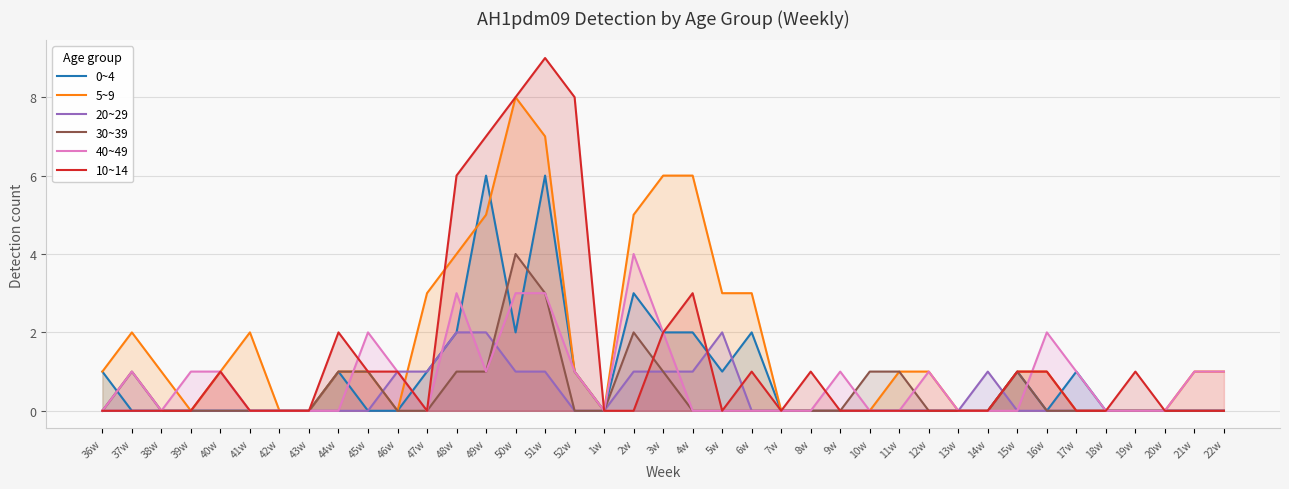

Reading left to right, transcribe all the data shown in this chart.

0~4: 36w=1	37w=0	38w=0	39w=0	40w=0	41w=0	42w=0	43w=0	44w=1	45w=0	46w=0	47w=1	48w=2	49w=6	50w=2	51w=6	52w=1	1w=0	2w=3	3w=2	4w=2	5w=1	6w=2	7w=0	8w=0	9w=0	10w=0	11w=0	12w=0	13w=0	14w=0	15w=1	16w=0	17w=1	18w=0	19w=0	20w=0	21w=0	22w=0
5~9: 36w=1	37w=2	38w=1	39w=0	40w=1	41w=2	42w=0	43w=0	44w=1	45w=1	46w=0	47w=3	48w=4	49w=5	50w=8	51w=7	52w=1	1w=0	2w=5	3w=6	4w=6	5w=3	6w=3	7w=0	8w=0	9w=0	10w=0	11w=1	12w=1	13w=0	14w=0	15w=1	16w=1	17w=0	18w=0	19w=0	20w=0	21w=1	22w=1
20~29: 36w=0	37w=0	38w=0	39w=0	40w=0	41w=0	42w=0	43w=0	44w=0	45w=0	46w=1	47w=1	48w=2	49w=2	50w=1	51w=1	52w=0	1w=0	2w=1	3w=1	4w=1	5w=2	6w=0	7w=0	8w=0	9w=0	10w=0	11w=0	12w=0	13w=0	14w=1	15w=0	16w=0	17w=0	18w=0	19w=0	20w=0	21w=0	22w=0
30~39: 36w=0	37w=1	38w=0	39w=0	40w=0	41w=0	42w=0	43w=0	44w=1	45w=1	46w=0	47w=0	48w=1	49w=1	50w=4	51w=3	52w=0	1w=0	2w=2	3w=1	4w=0	5w=0	6w=0	7w=0	8w=0	9w=0	10w=1	11w=1	12w=0	13w=0	14w=0	15w=1	16w=0	17w=0	18w=0	19w=0	20w=0	21w=0	22w=0
40~49: 36w=0	37w=1	38w=0	39w=1	40w=1	41w=0	42w=0	43w=0	44w=0	45w=2	46w=1	47w=0	48w=3	49w=1	50w=3	51w=3	52w=1	1w=0	2w=4	3w=2	4w=0	5w=0	6w=0	7w=0	8w=0	9w=1	10w=0	11w=0	12w=1	13w=0	14w=0	15w=0	16w=2	17w=1	18w=0	19w=0	20w=0	21w=1	22w=1
10~14: 36w=0	37w=0	38w=0	39w=0	40w=1	41w=0	42w=0	43w=0	44w=2	45w=1	46w=1	47w=0	48w=6	49w=7	50w=8	51w=9	52w=8	1w=0	2w=0	3w=2	4w=3	5w=0	6w=1	7w=0	8w=1	9w=0	10w=0	11w=0	12w=0	13w=0	14w=0	15w=1	16w=1	17w=0	18w=0	19w=1	20w=0	21w=0	22w=0